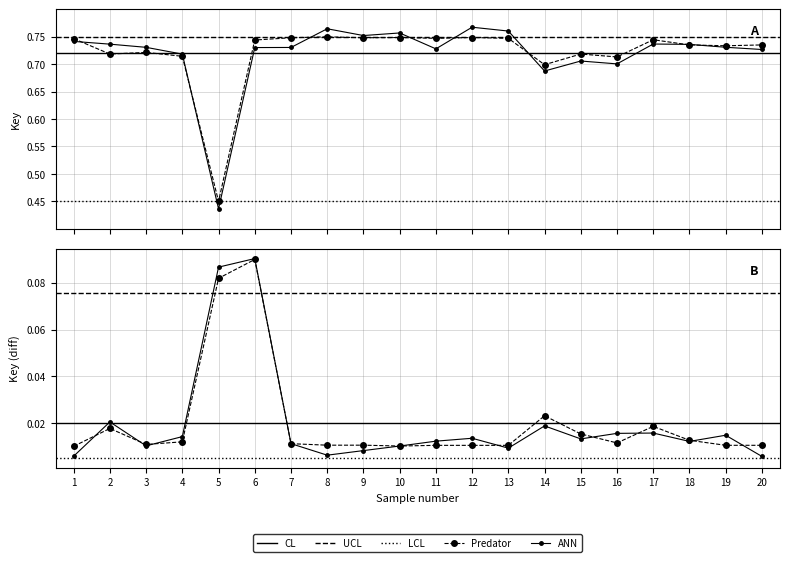

Which has a higher value, 1 or 4?

1